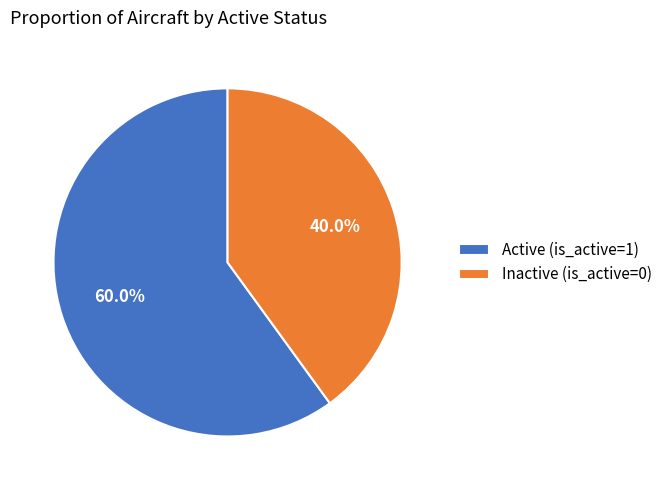

True or false: Inactive (is_active=0) accounts for 40% of the total.

True